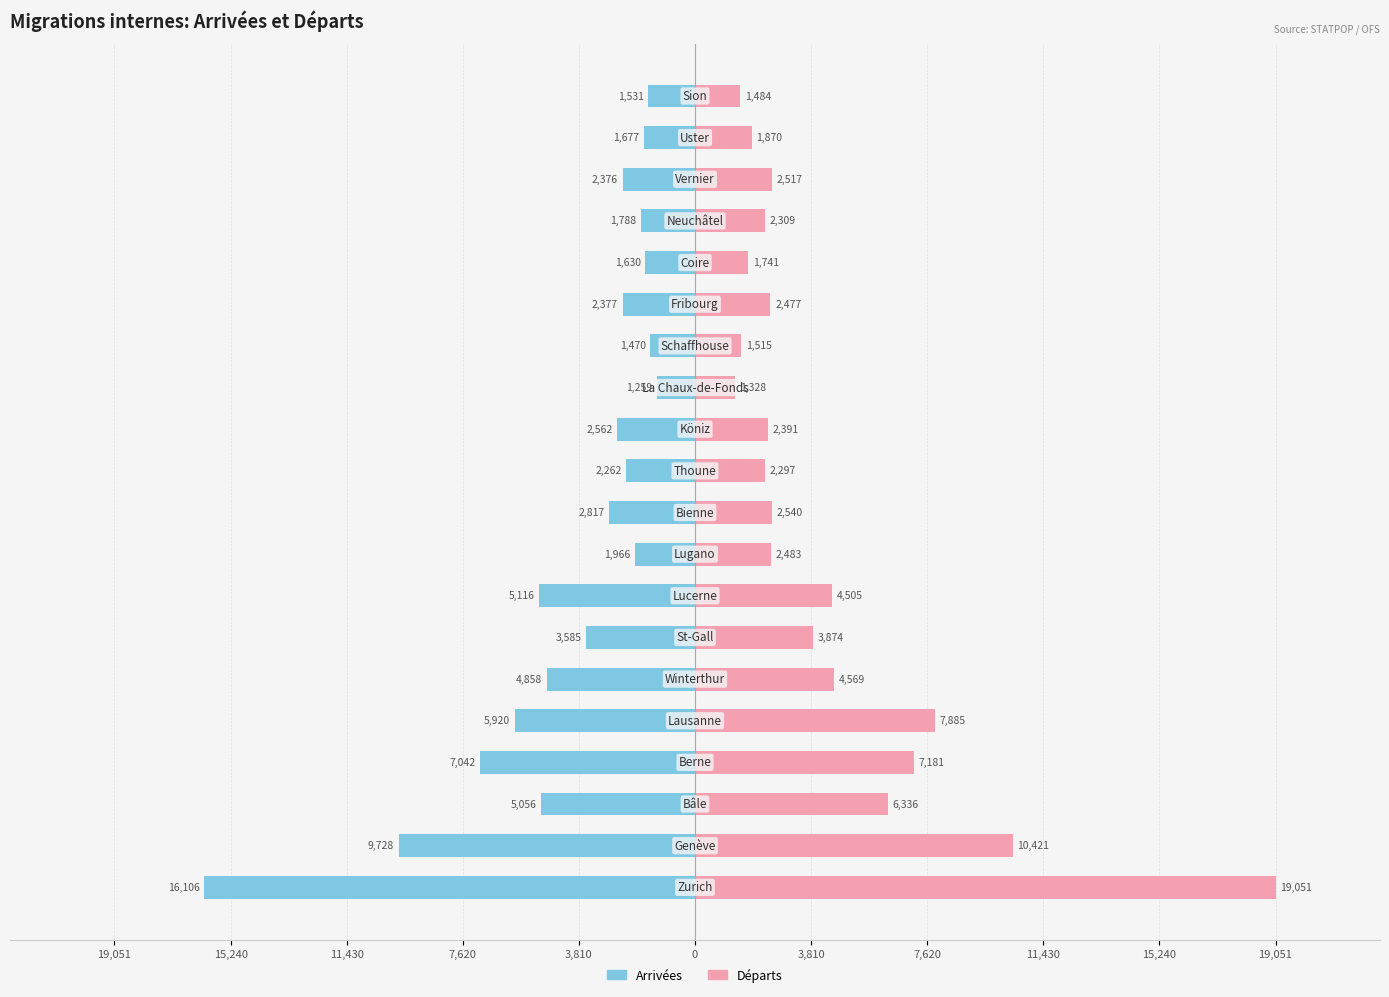

Which series changed the most between 11 and 13?

Arrivées